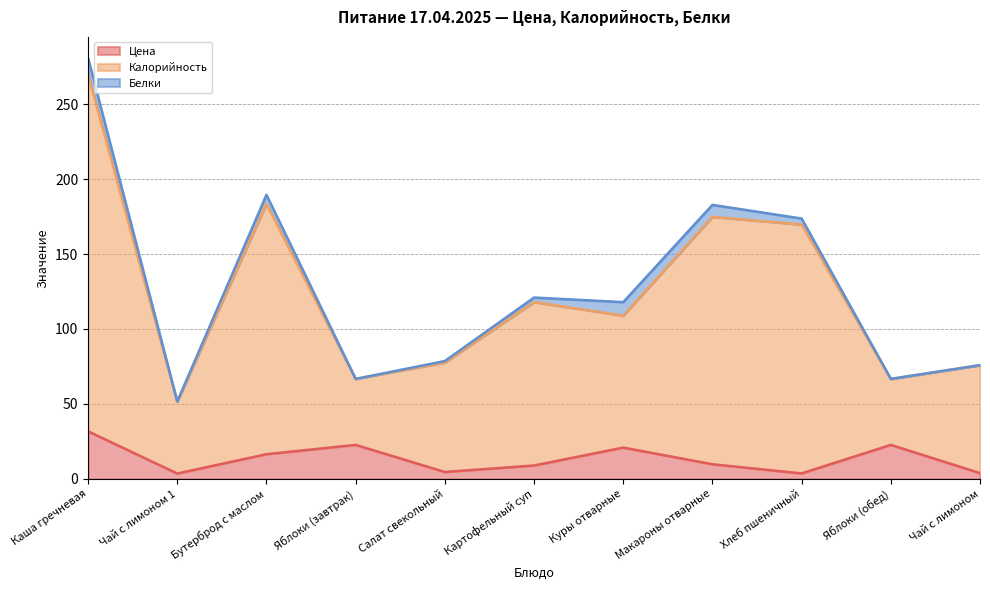

What is the value of the Калорийность point at the 9th from the left?

169.7